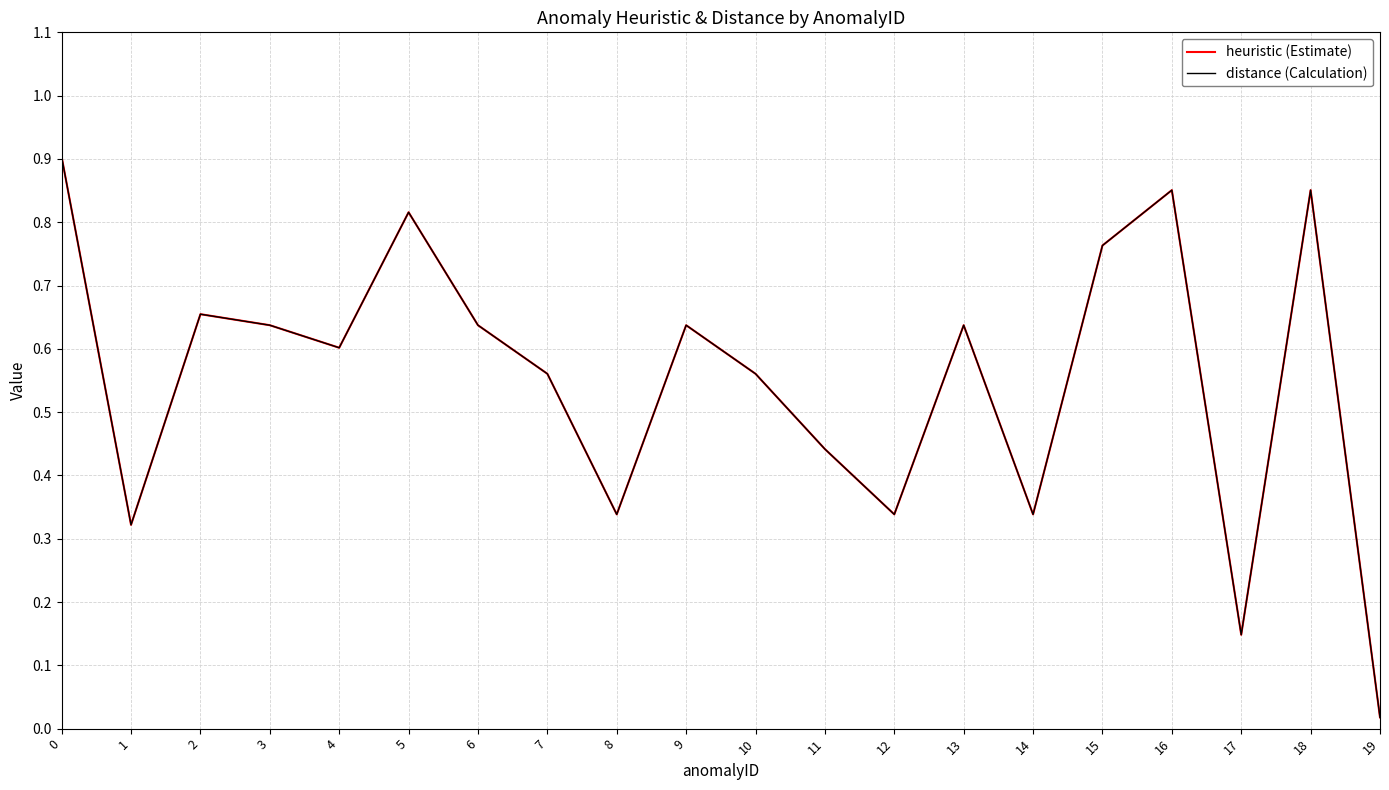

At which category does distance (Calculation) reach its first local valley?

1